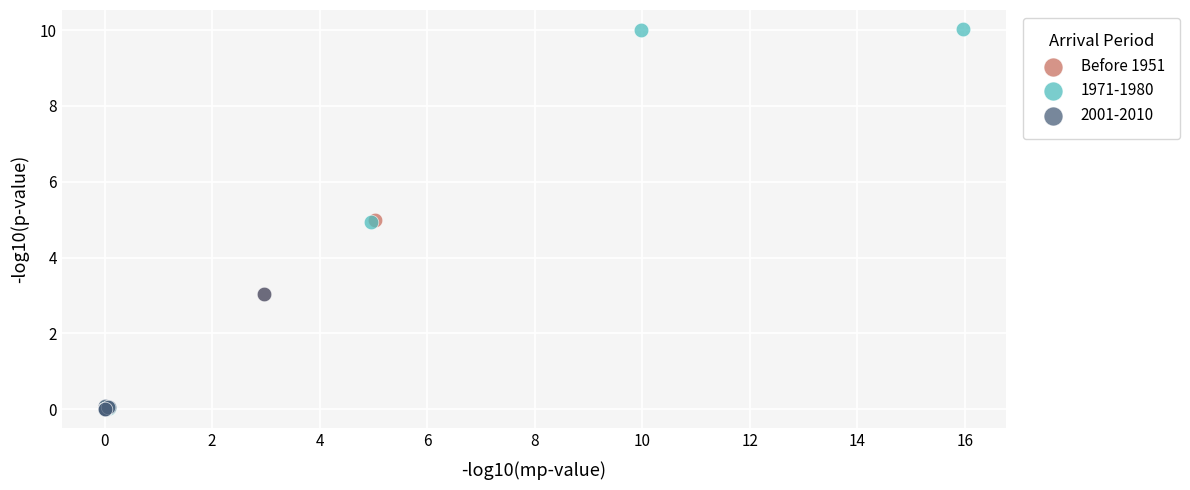

Which series contains the highest Y value?

1971-1980